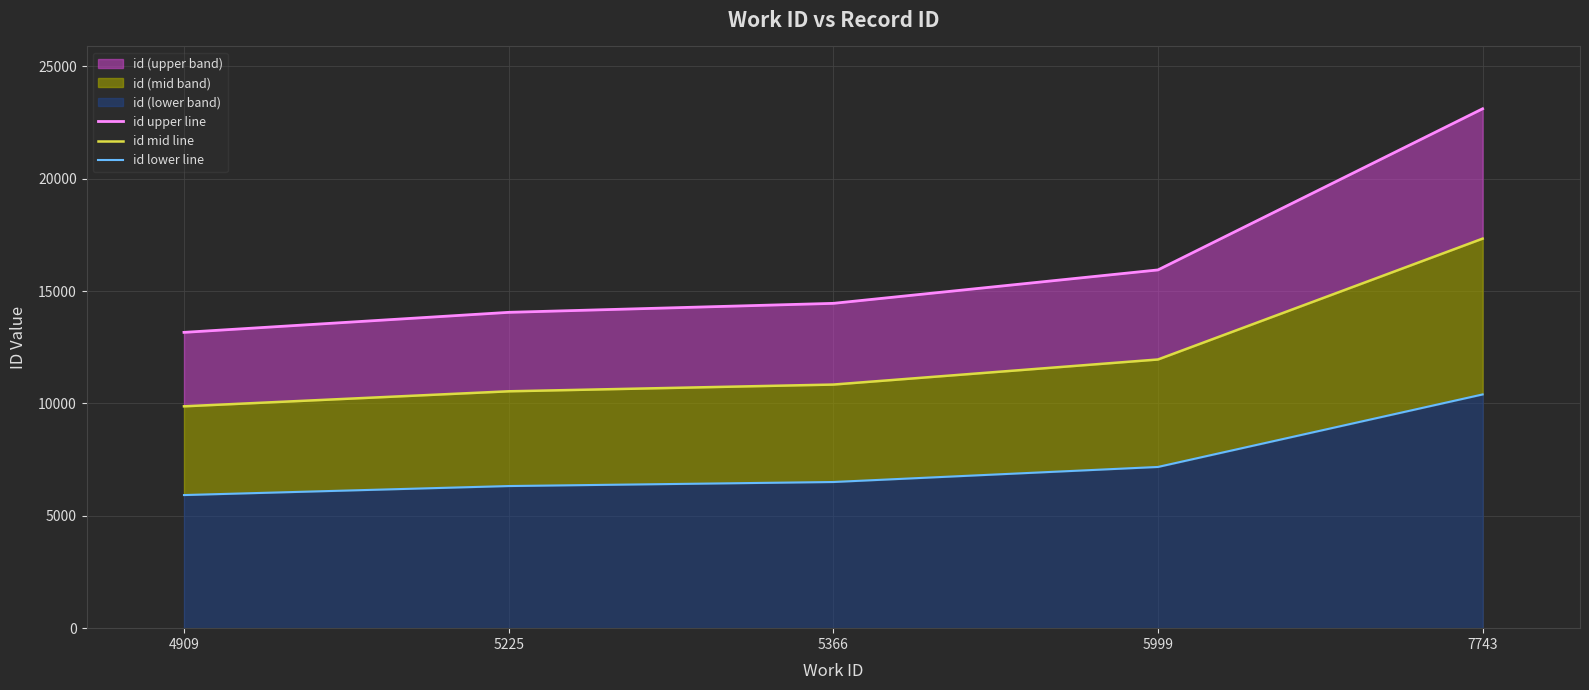

Between 4909 and 7743, which is larger?

7743